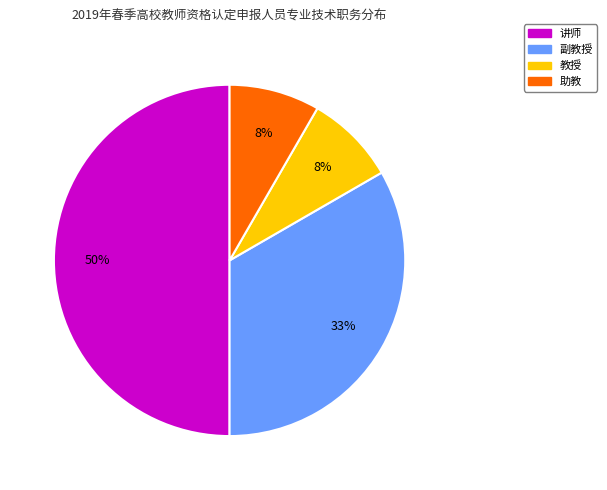

To the nearest percent, what is the average slice percentage?

25%